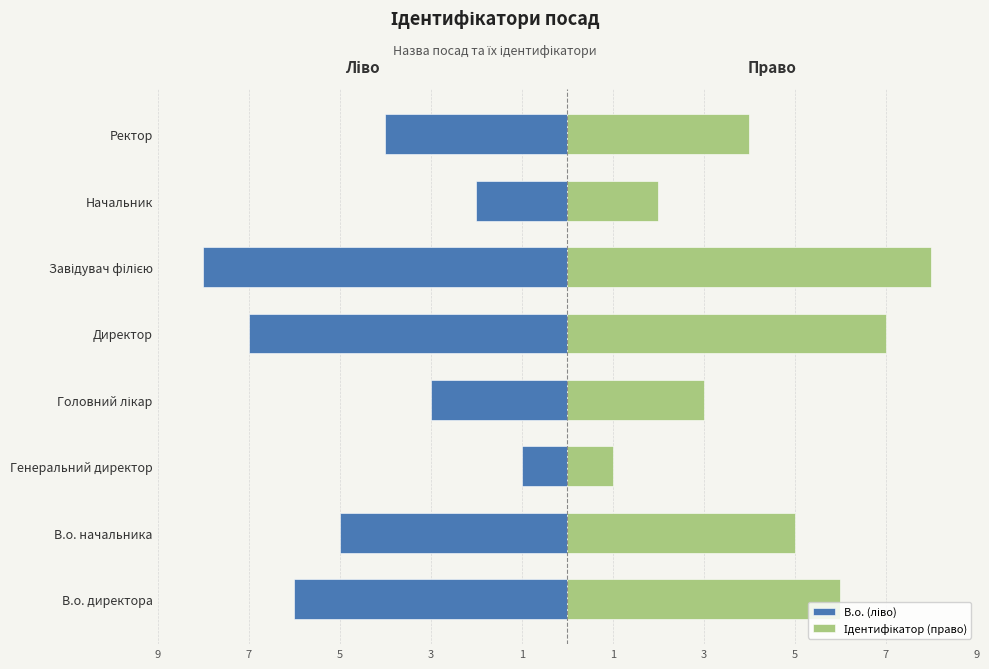

What is the approximate value of Ідентифікатор (право) at В.о. директора?

6